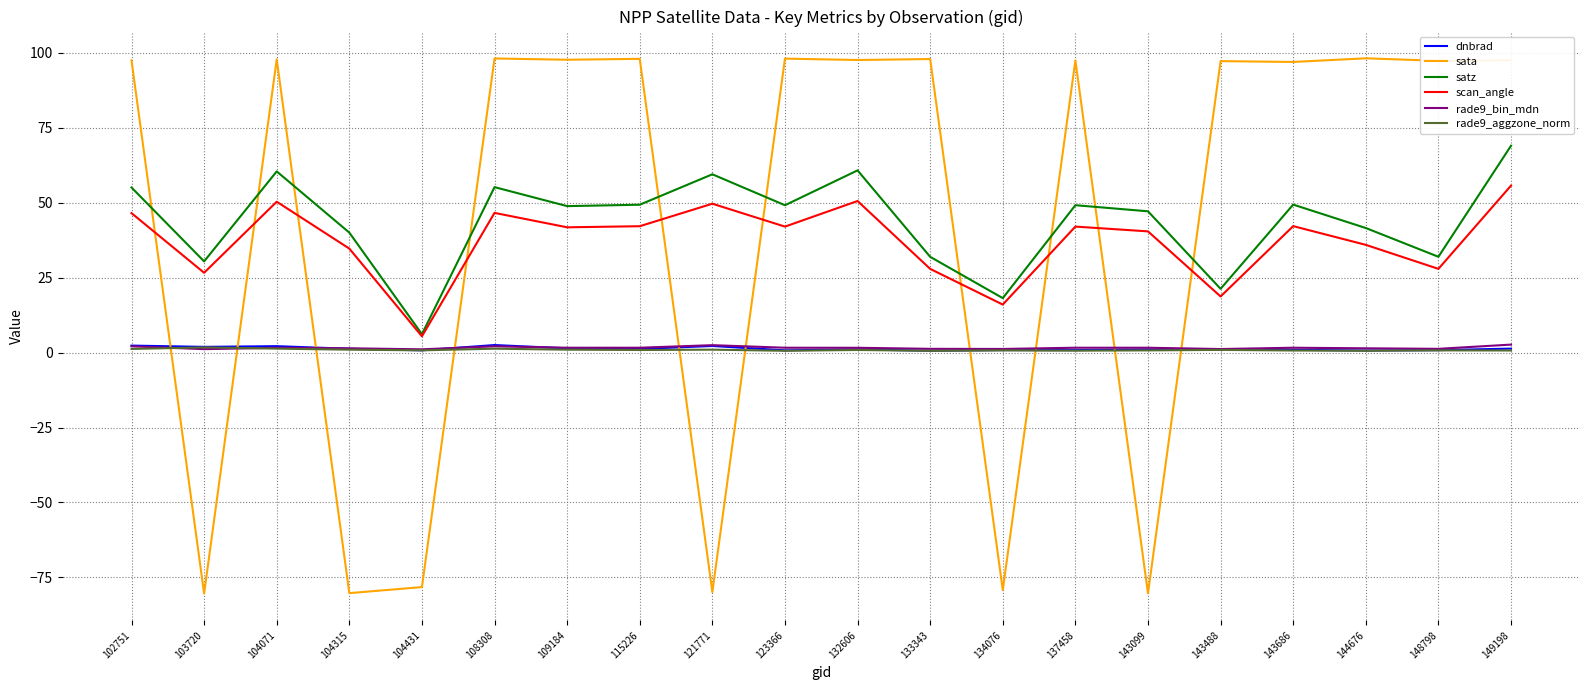

What is the smallest value displayed?

-80.4